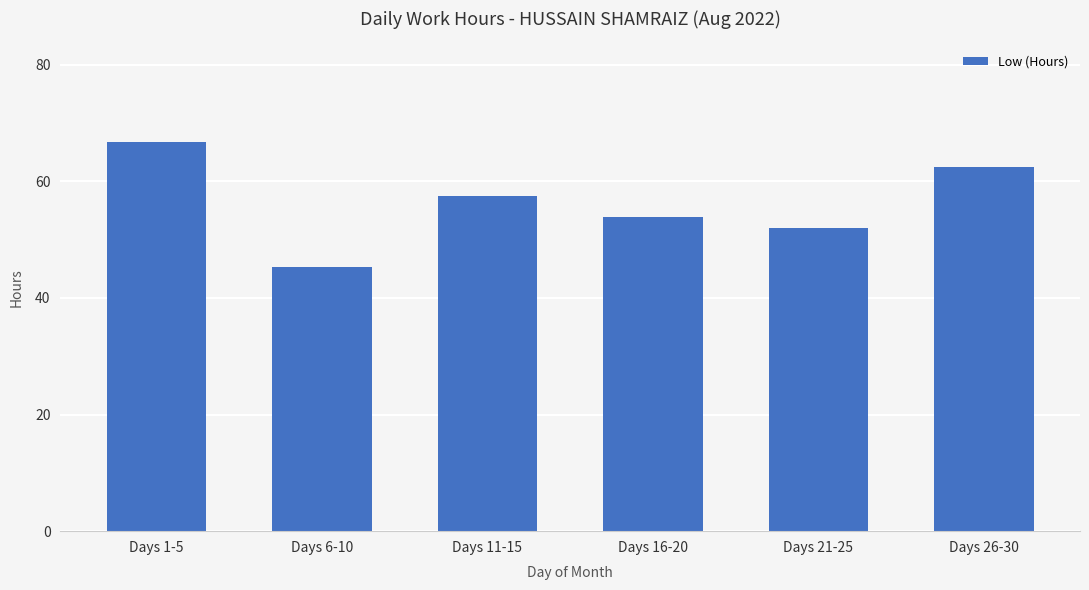

What is the value of the 5th bar from the left?

52.0